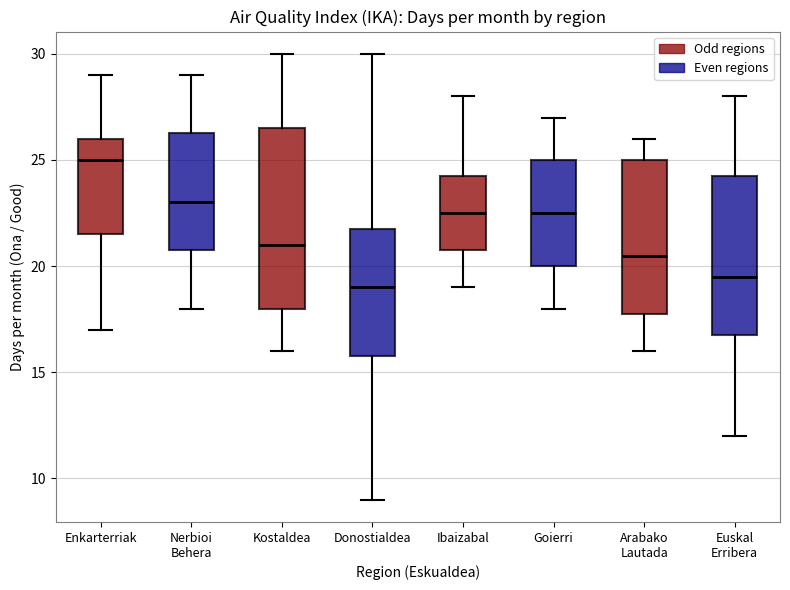

Which box is the tallest, from its lower edge to its upper edge?

Kostaldea